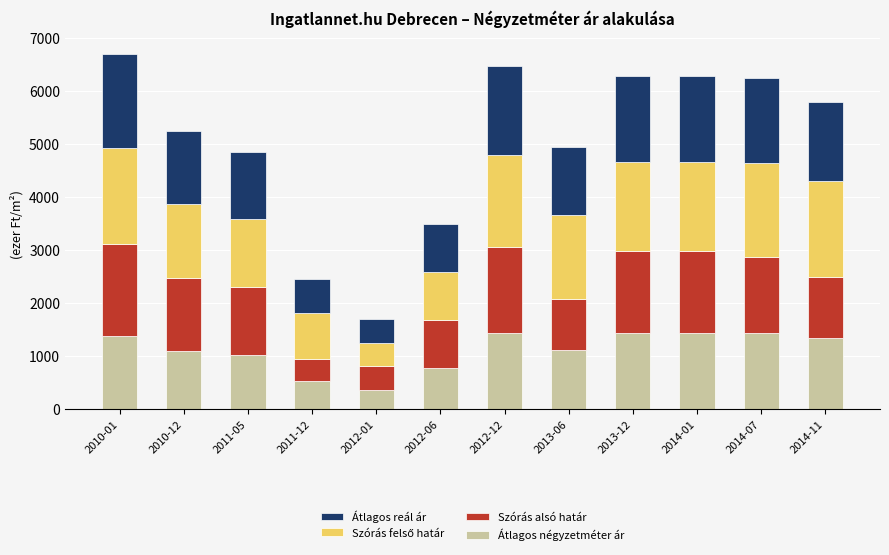

What is the difference between the Átlagos négyzetméter ár values at 2013-12 and 2011-05?

413